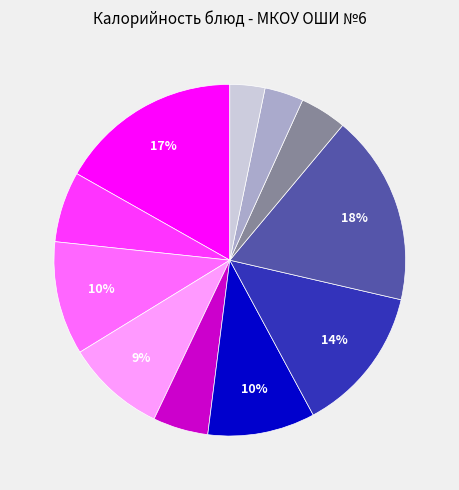

To the nearest percent, what is the average slice percentage?

9%